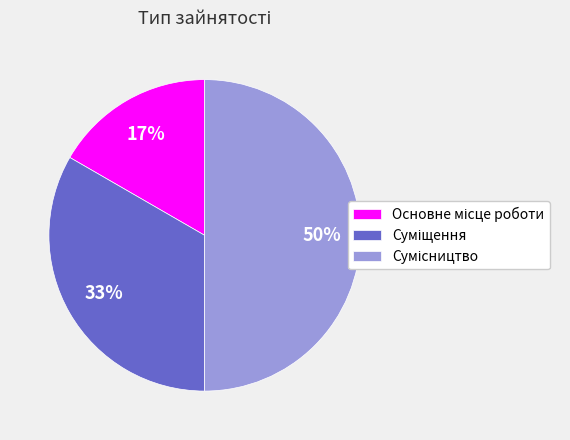

To the nearest percent, what is the average slice percentage?

33%